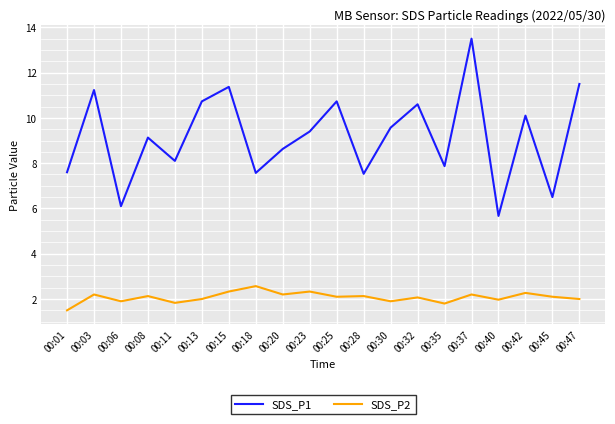

True or false: SDS_P2 has a value of 2.0 at 00:13.

True